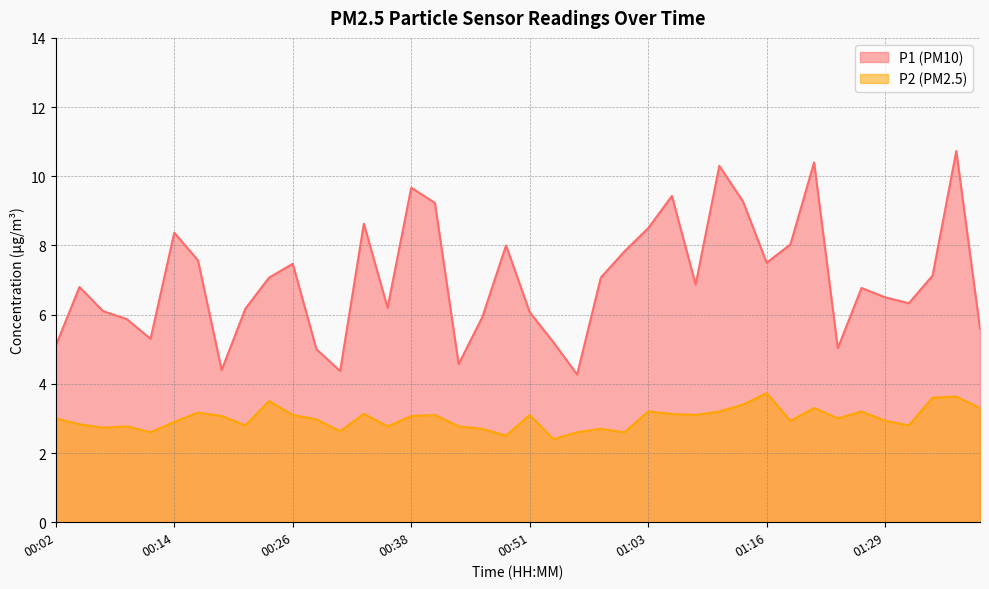

Is the value of P1 at 00:16 greater than the value of P2 at 00:46?

Yes